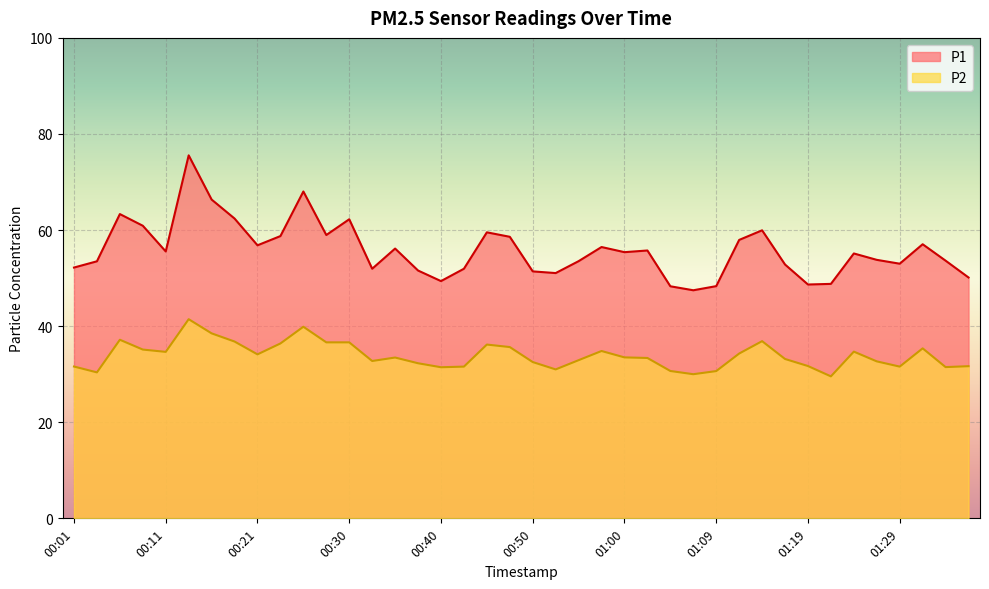

At which label does P1 first exceed 55?

00:06